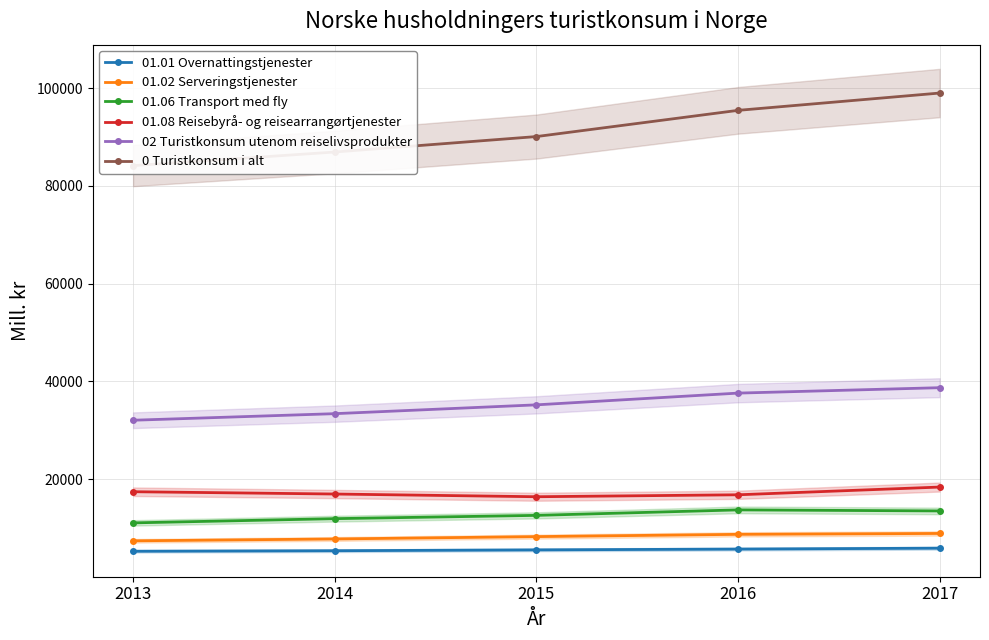

The value of 01.08 Reisebyrå- og reisearrangørtjenester at 2015 is 8810. True or false?

False